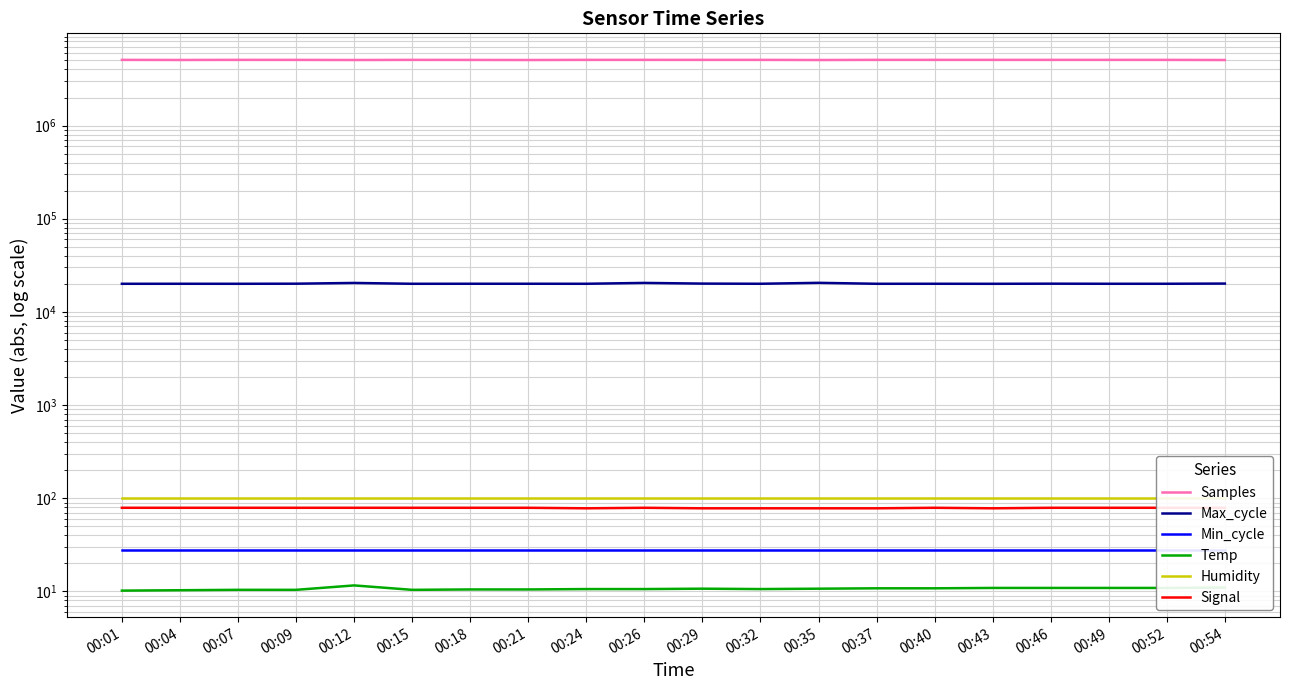

Between 00:32 and 00:12, which is larger?

00:32